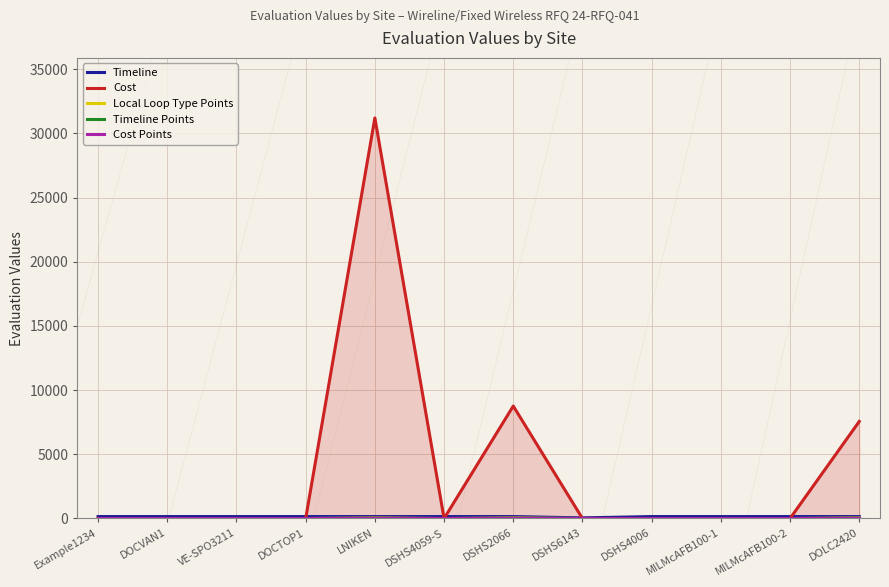

The value of Cost Points at DSHS6143 is 50. True or false?

True